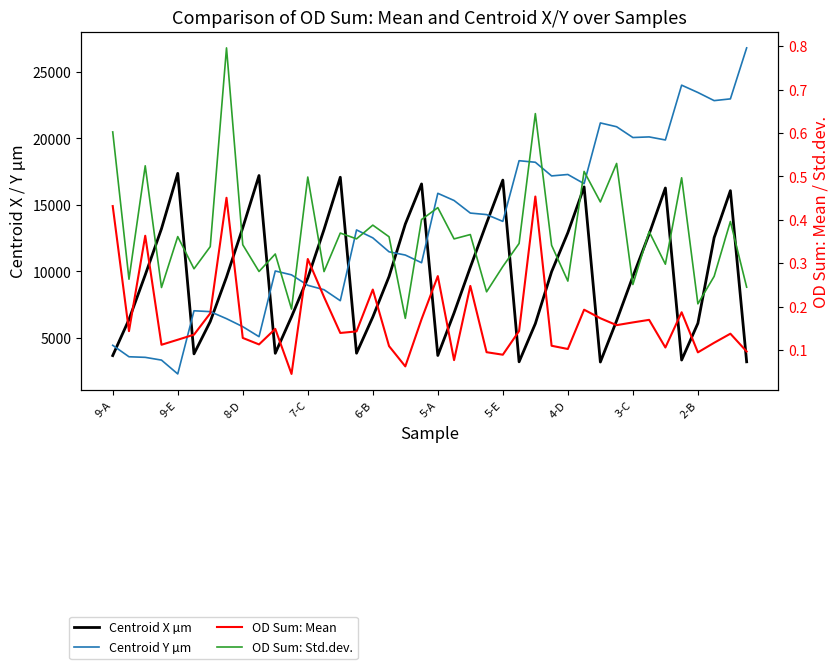

What is the total value across all series at 7-C?

18446.0